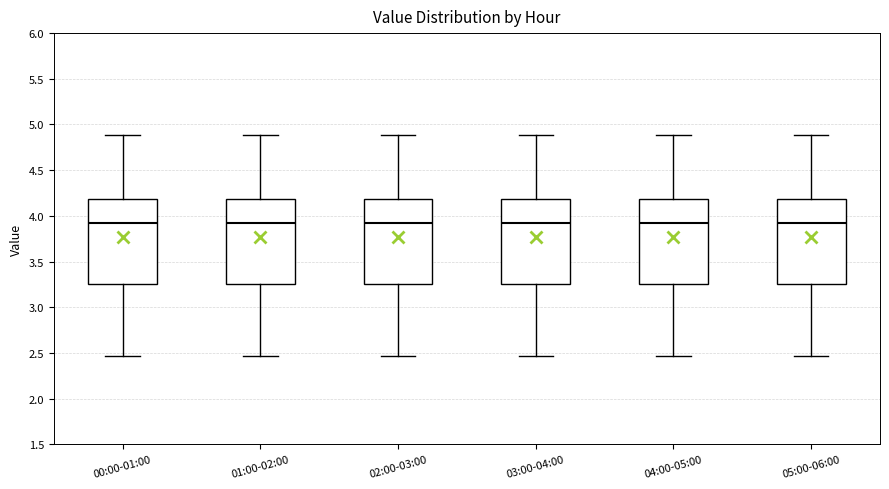

Reading left to right, transcribe this box plot: for each box, give where its median line is, the range the box spans, and where its two whiskers end, as read against the y-axis. The values are not printed on the chart, so give them approximately, as read against the axis.

00:00-01:00: median 3.95, box 3.25 to 4.20, whiskers 2.45 to 4.90
01:00-02:00: median 3.95, box 3.25 to 4.20, whiskers 2.45 to 4.90
02:00-03:00: median 3.95, box 3.25 to 4.20, whiskers 2.45 to 4.90
03:00-04:00: median 3.95, box 3.25 to 4.20, whiskers 2.45 to 4.90
04:00-05:00: median 3.95, box 3.25 to 4.20, whiskers 2.45 to 4.90
05:00-06:00: median 3.95, box 3.25 to 4.20, whiskers 2.45 to 4.90